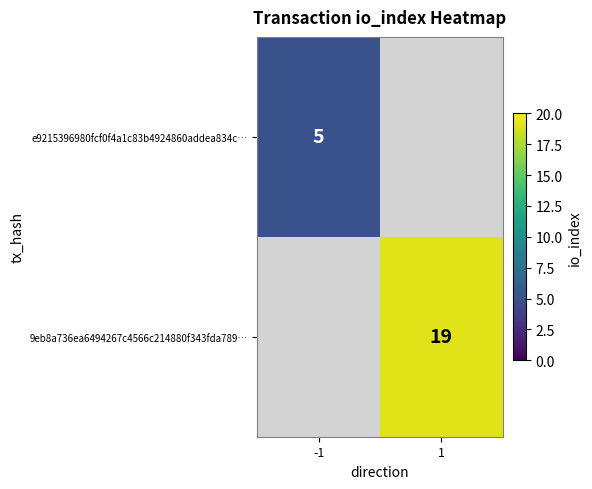

How many distinct data groups are displayed?

2